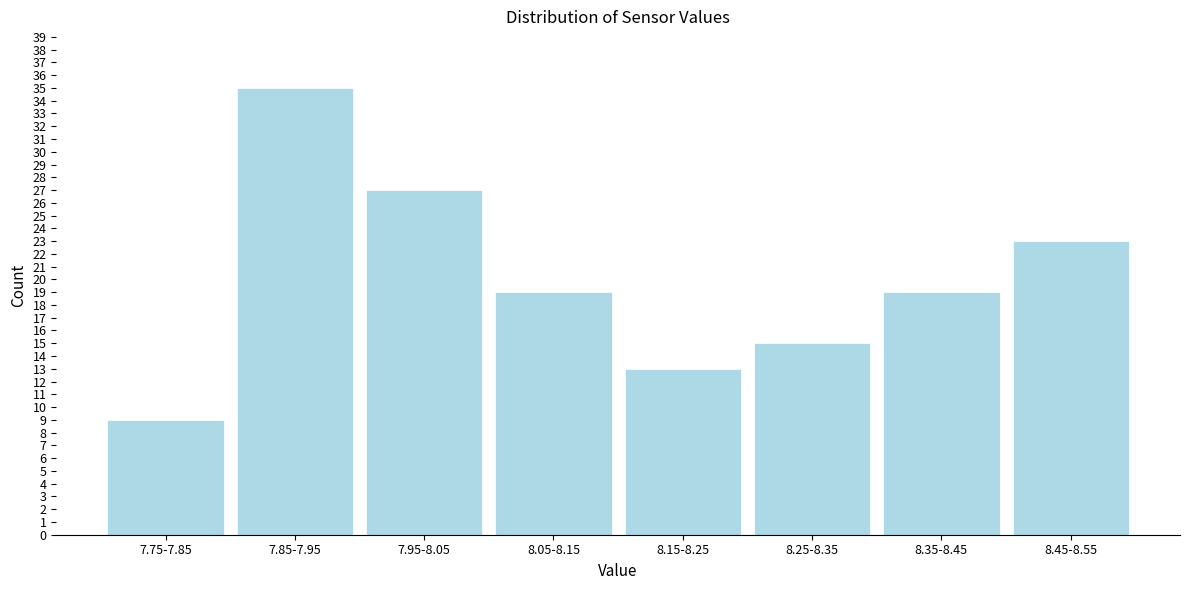

Reading left to right, extract all data points from this chart.

7.75-7.85=9	7.85-7.95=35	7.95-8.05=27	8.05-8.15=19	8.15-8.25=13	8.25-8.35=15	8.35-8.45=19	8.45-8.55=23